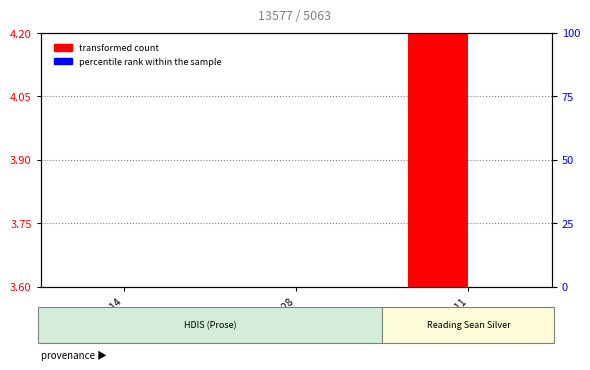

What is the total value across all series at 2004-01-28?

3.6